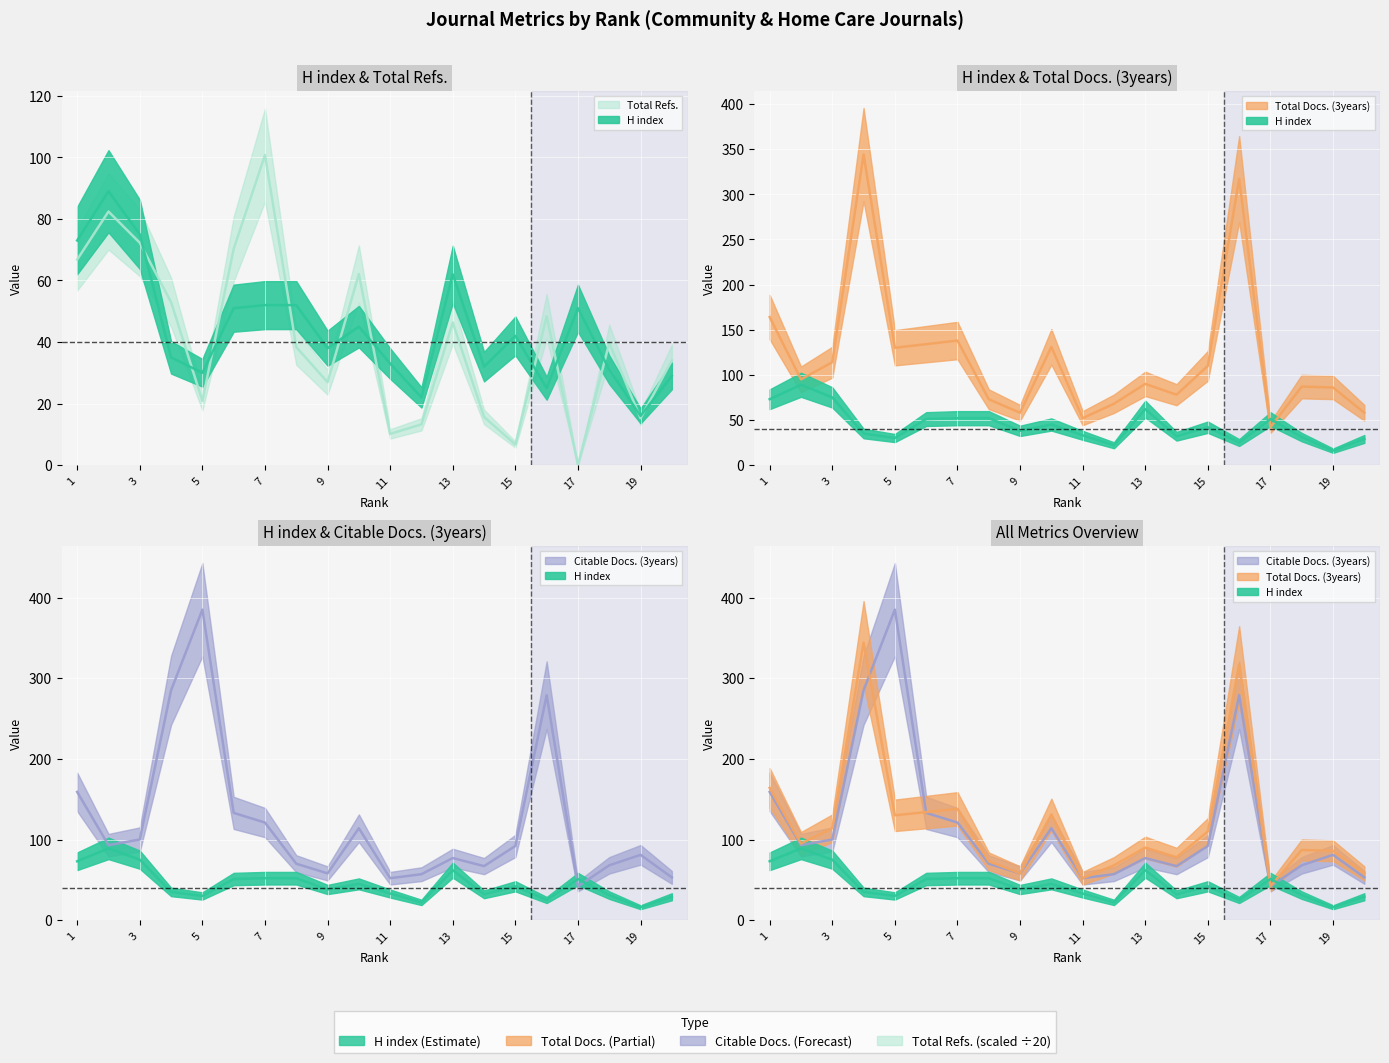

Reading left to right, list all the values displayed in this chart.

H index: 73.0	89.0	75.0	35.0	30.0	51.0	52.0	52.0	38.0	45.0	33.0	22.0	62.0	32.0	42.0	25.0	51.0	31.0	16.0	29.0
Total Docs. (3years): 164.0	95.0	114.0	344.0	130.0	134.0	138.0	73.0	58.0	131.0	52.0	68.0	90.0	78.0	110.0	317.0	42.0	87.0	86.0	58.0
Citable Docs. (3years): 159.0	93.0	100.0	285.0	385.0	133.0	121.0	70.0	58.0	114.0	52.0	57.0	77.0	67.0	92.0	279.0	42.0	68.0	81.0	53.0
Total Refs.: 66.8	82.4	72.2	53.0	20.9	70.2	100.8	38.4	26.9	62.1	10.2	13.2	46.4	15.7	6.7	48.4	0.0	39.7	15.2	34.0